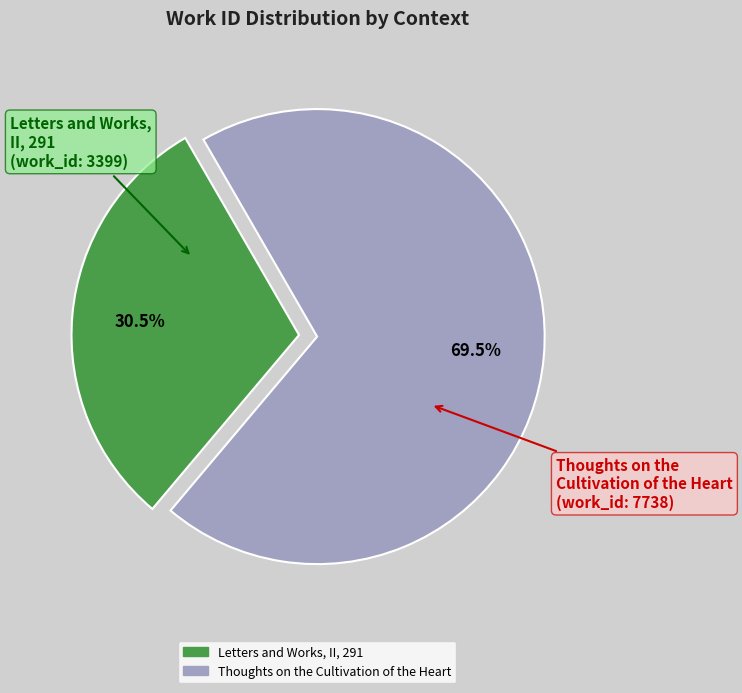

What is the majority slice?

Thoughts on the Cultivation of the Heart